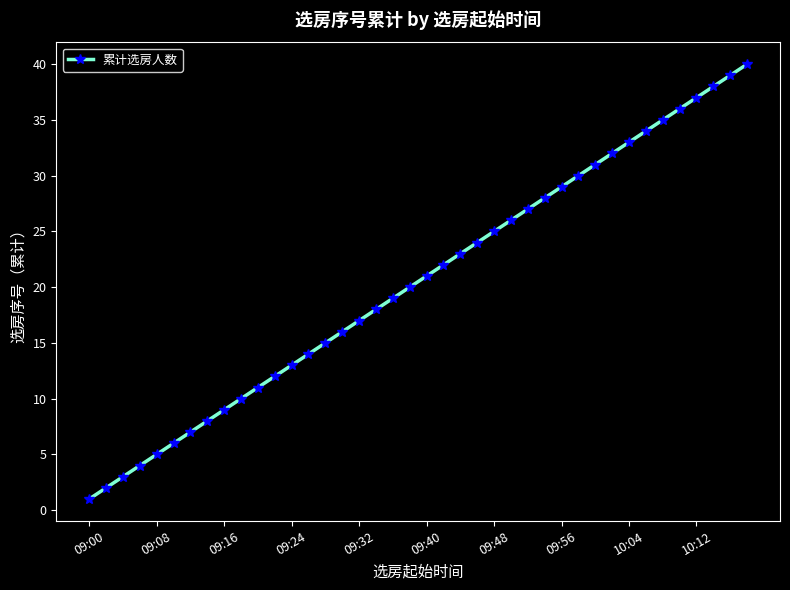

What is the difference between the maximum and minimum values?

39